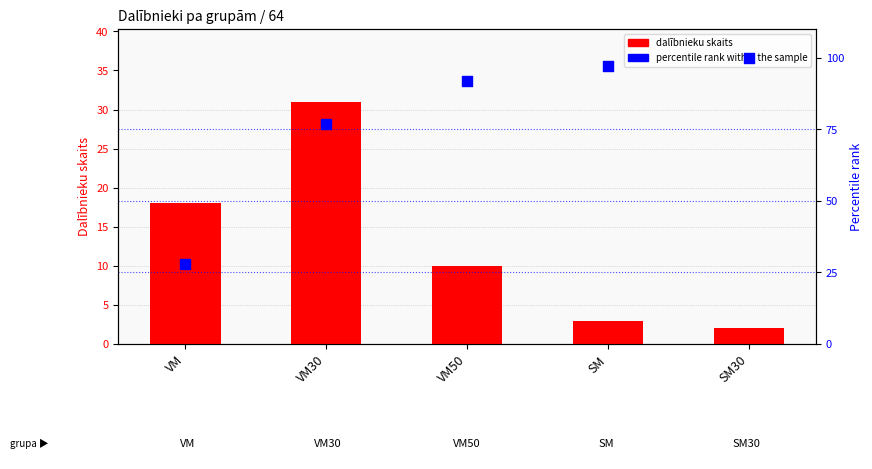

What are all the series names shown in the legend?

dalībnieku skaits, percentile rank within the sample